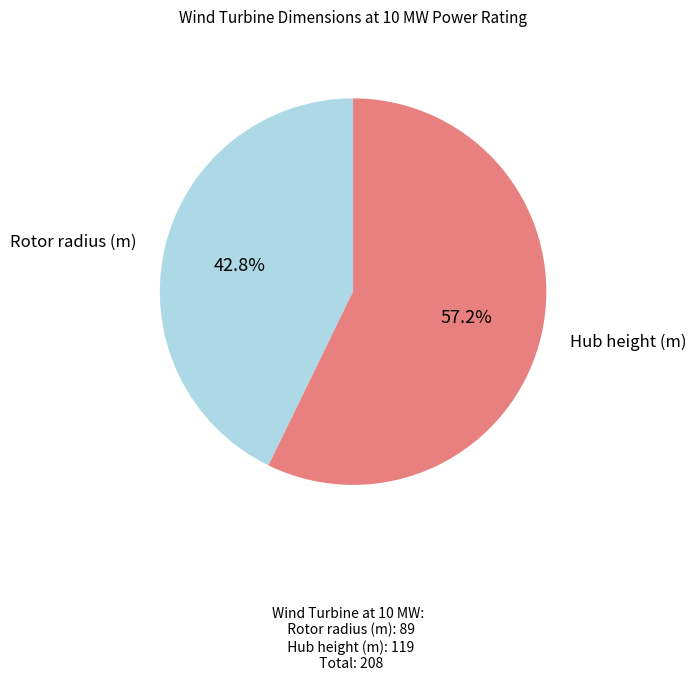

How many segments does this pie chart have?

2